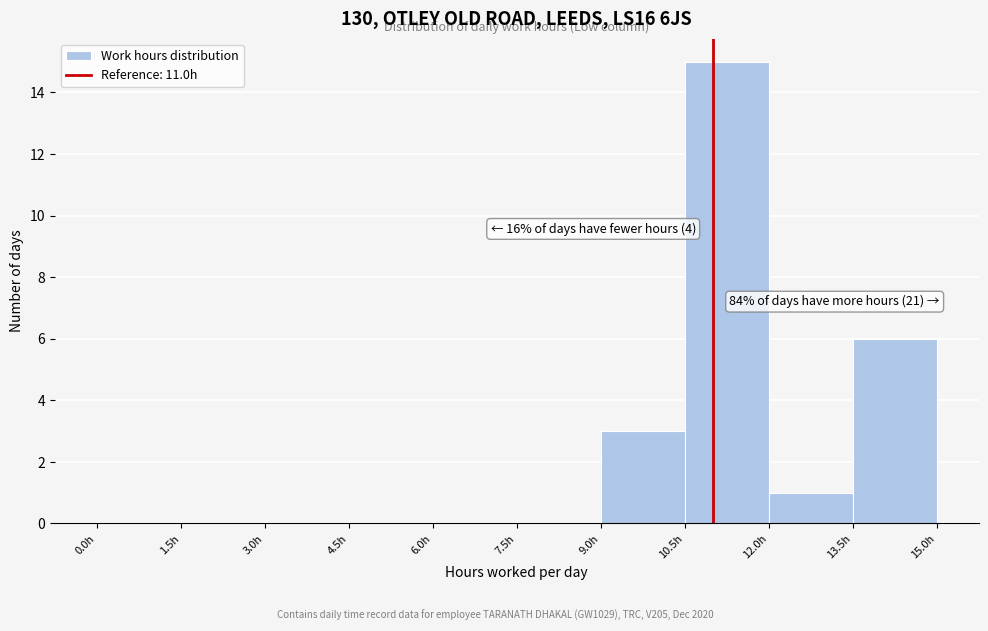

Which range on the x-axis has the tallest bar?

10.5 to 12.0